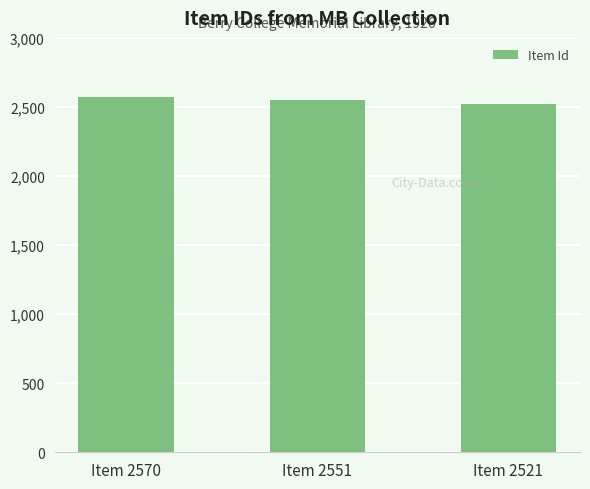

What is the average value?

2547